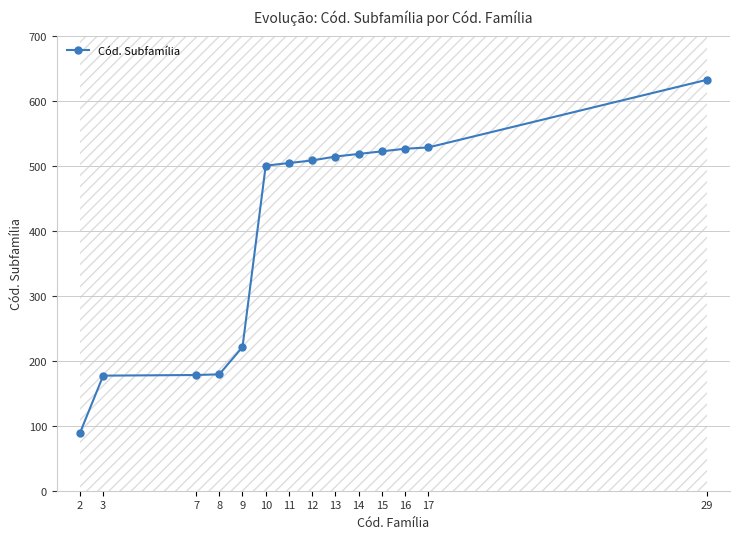

Reading left to right, what are all the values shown in this chart?

2=89	3=177	7=178	8=179	9=221	10=500	11=504	12=508	13=514	14=518	15=522	16=526	17=528	29=632